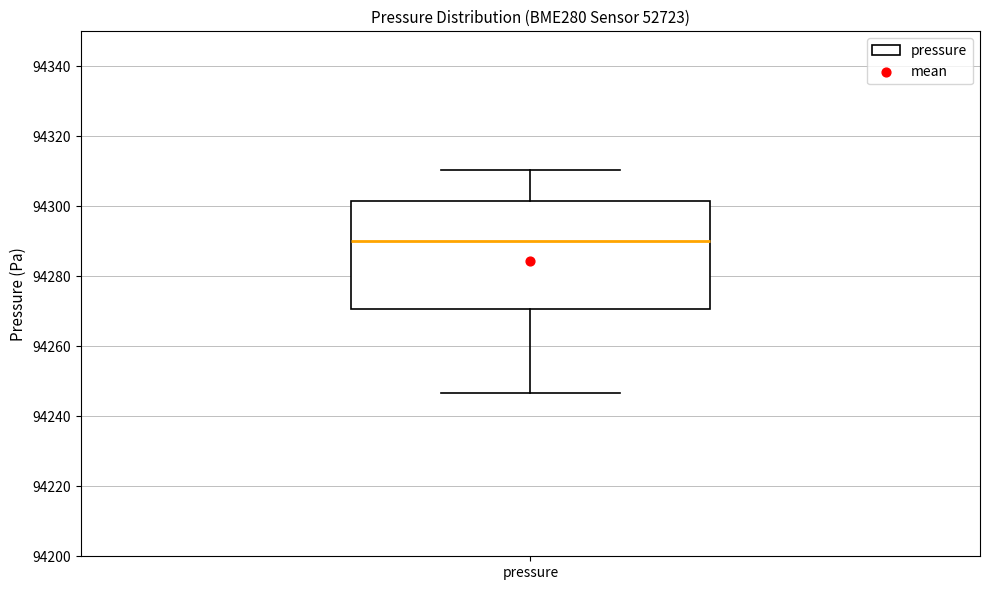

Transcribe this box plot: give where the median line is, the range the box spans, and where the two whiskers end, as read against the y-axis. The values are not printed on the chart, so give them approximately, as read against the axis.

median 94290, box 94270 to 94302, whiskers 94246 to 94310